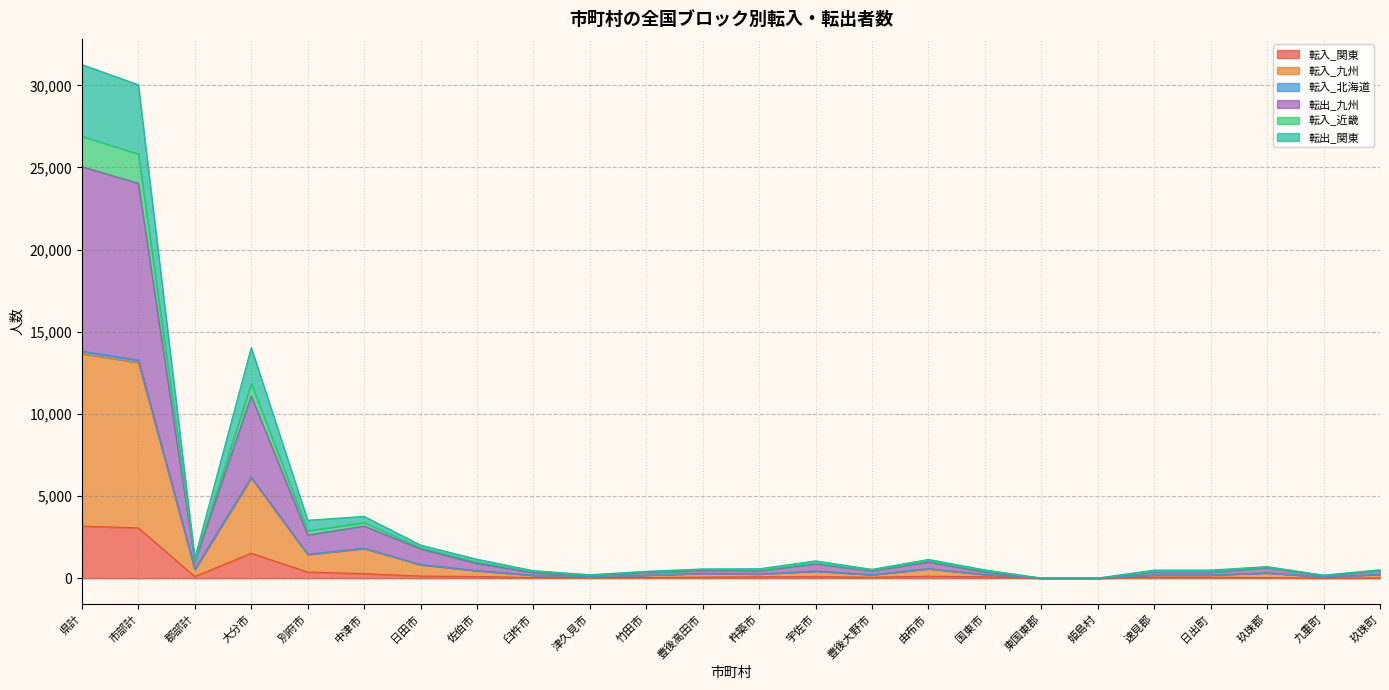

What is the difference between the highest and lowest values at 九重町?

176